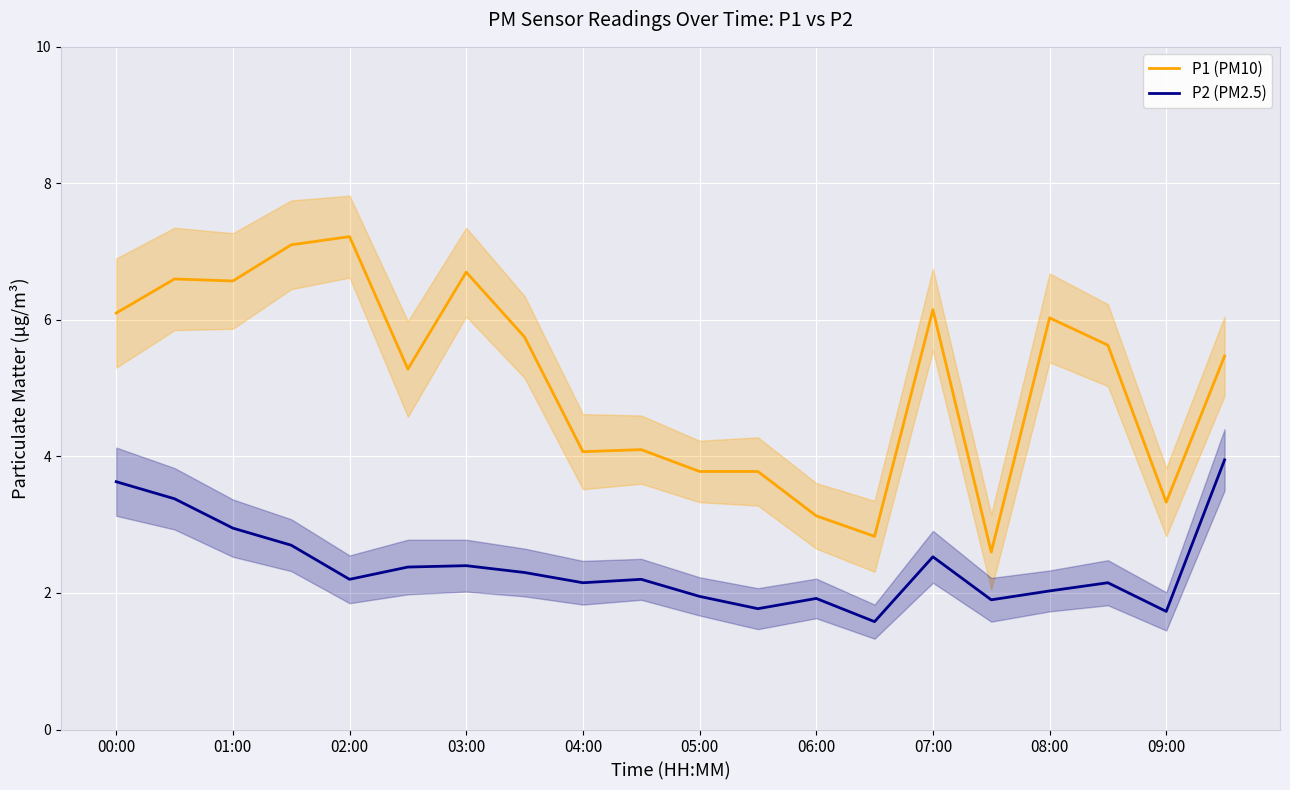

How many distinct data groups are displayed?

2